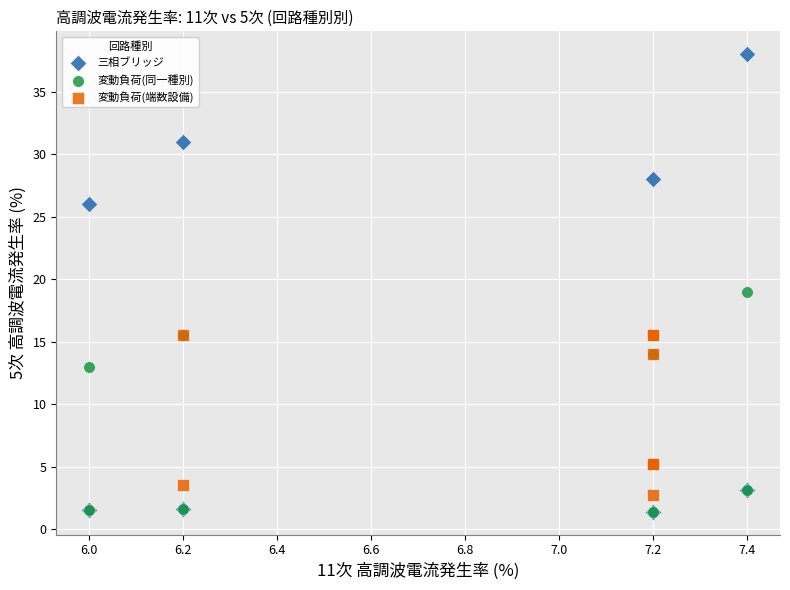

What are all the series names shown in the legend?

三相ブリッジ, 変動負荷(同一種別), 変動負荷(端数設備)